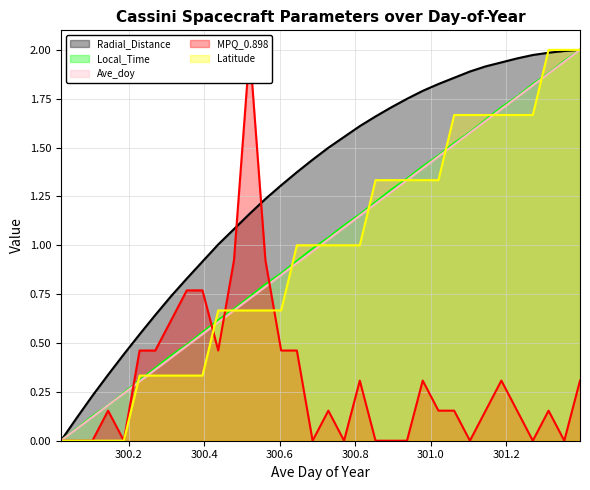

Does the chart have visible grid lines?

Yes